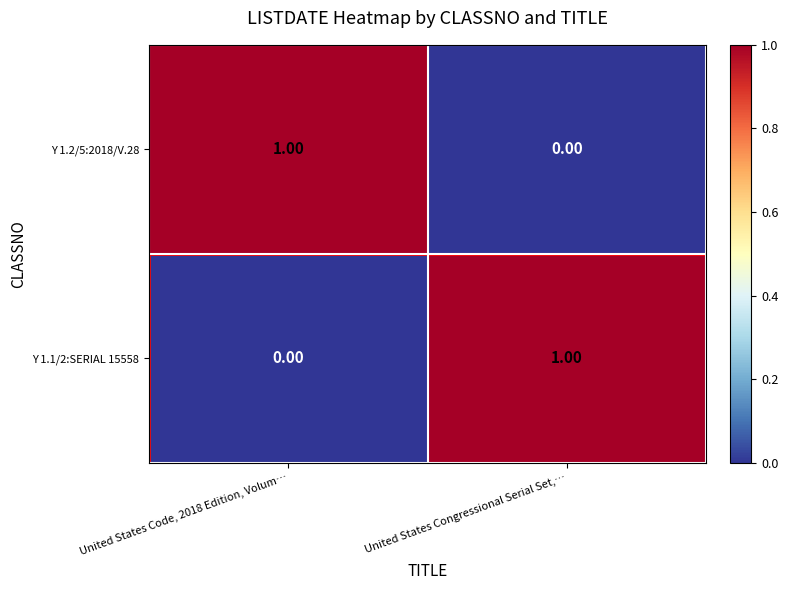

At which label does Y 1.1/2:SERIAL 15558 reach its peak?

United States Congressional Serial Set,…